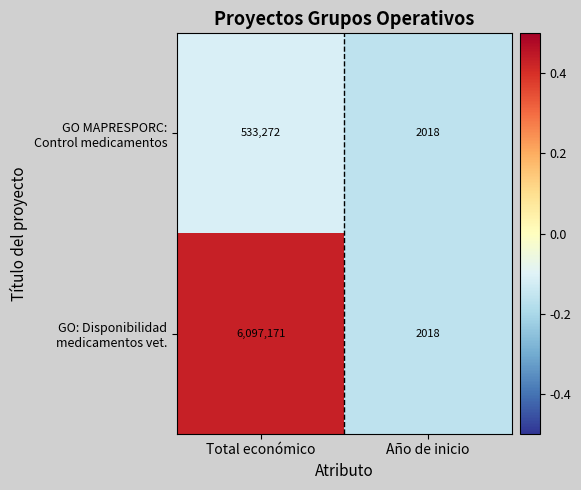

At which category is the sum across all series the highest?

Total económico